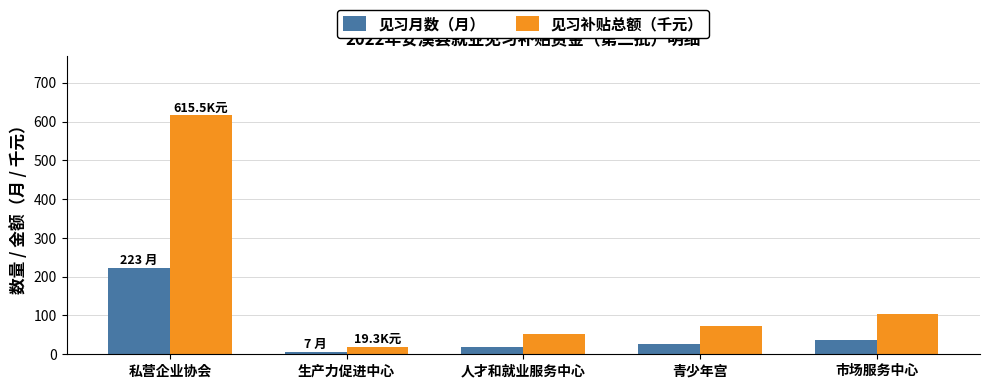

Are the bars horizontal?

No